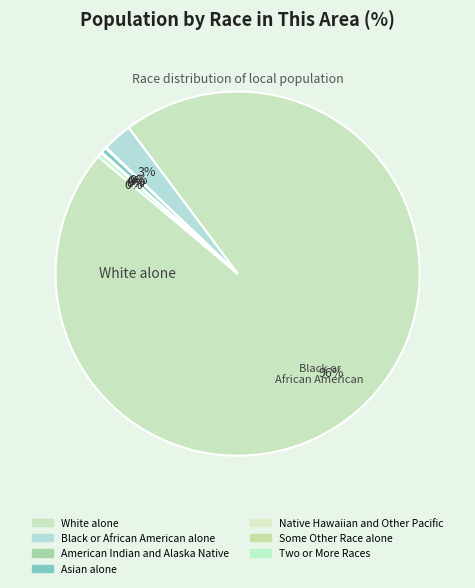

Do Asian alone and Some Other Race alone together represent more than half of the pie?

No